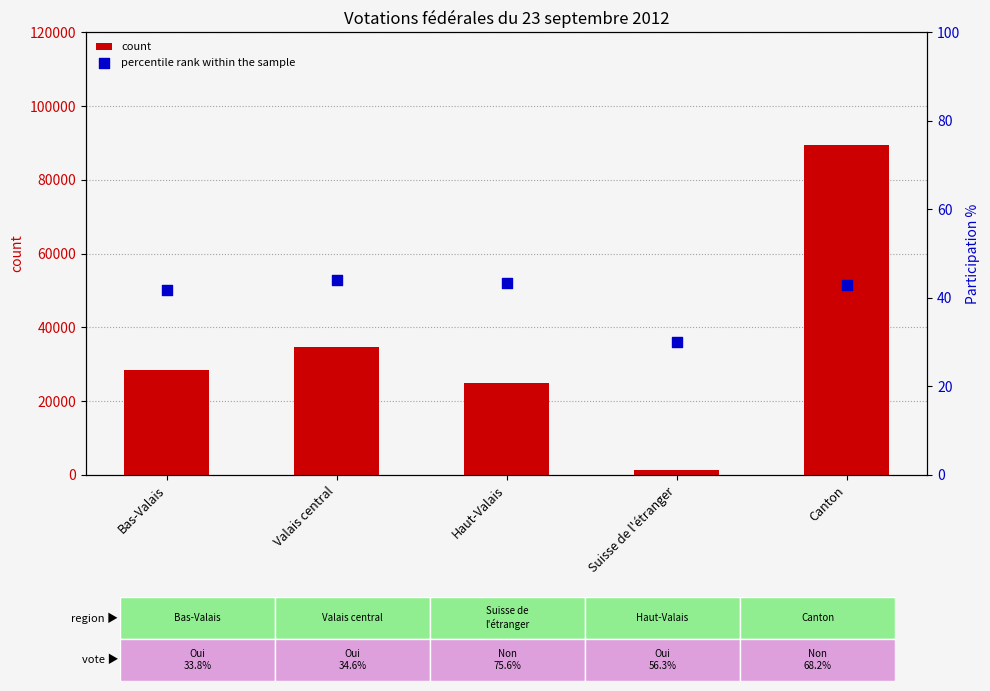

Which series reaches the minimum Y coordinate?

percentile rank within the sample